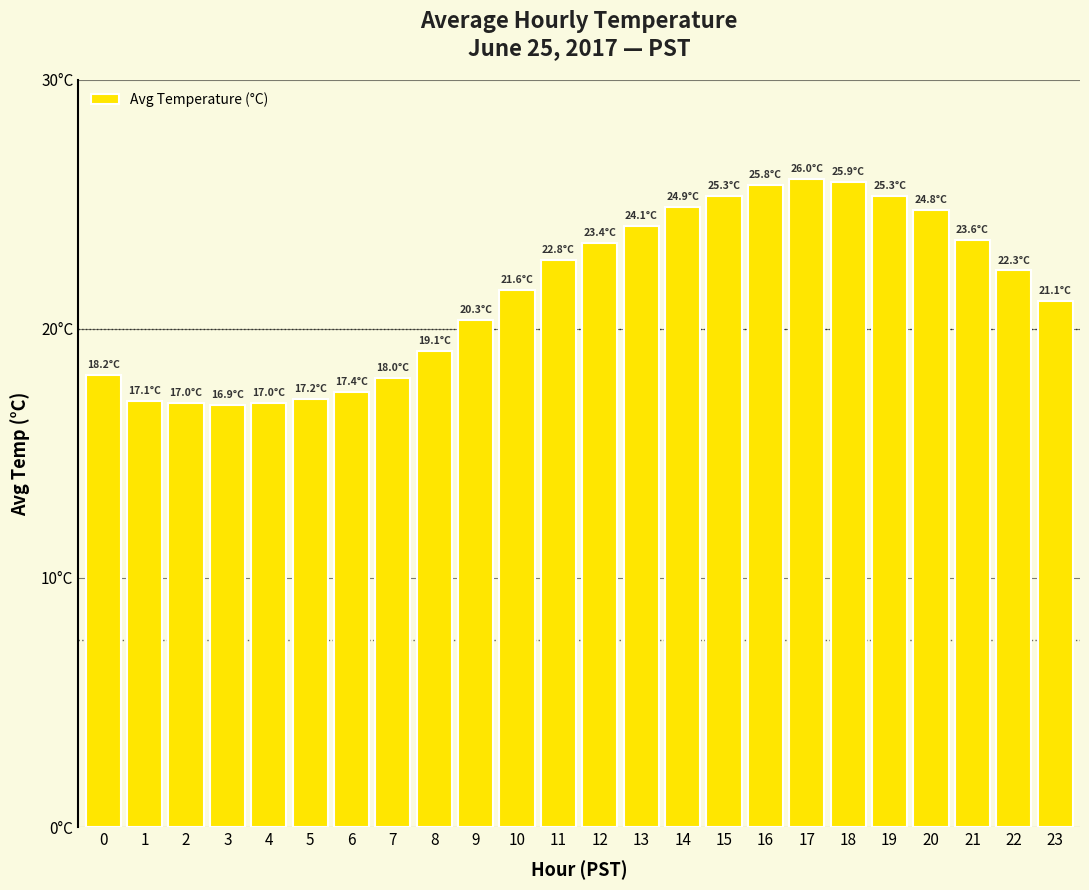

Reading left to right, what are all the values shown in this chart?

18.2	17.1	17.0	16.9	17.0	17.2	17.4	18.0	19.1	20.3	21.6	22.8	23.4	24.1	24.9	25.3	25.8	26.0	25.9	25.3	24.8	23.6	22.3	21.1